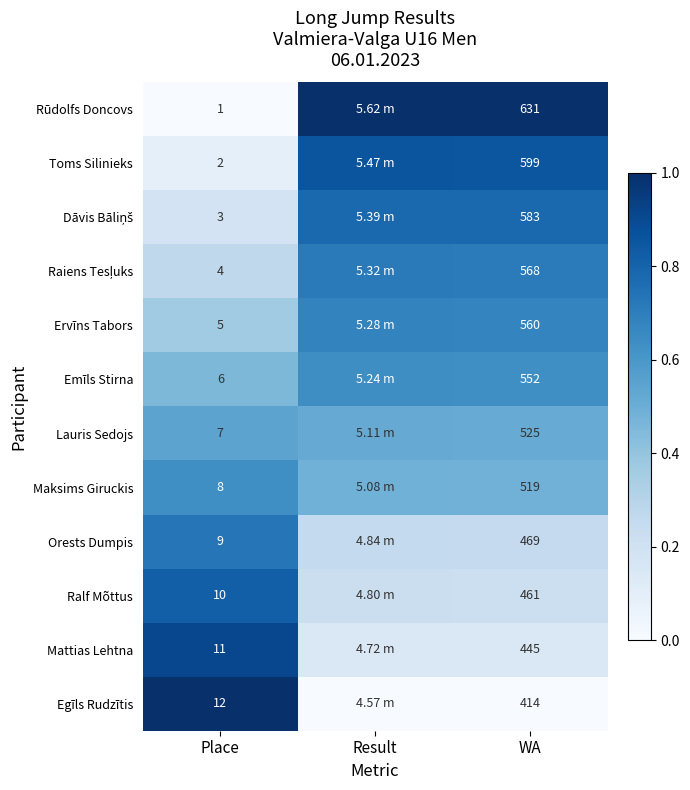

Is the value of Emīls Stirna at Place greater than the value of Ralf Mõttus at WA?

No